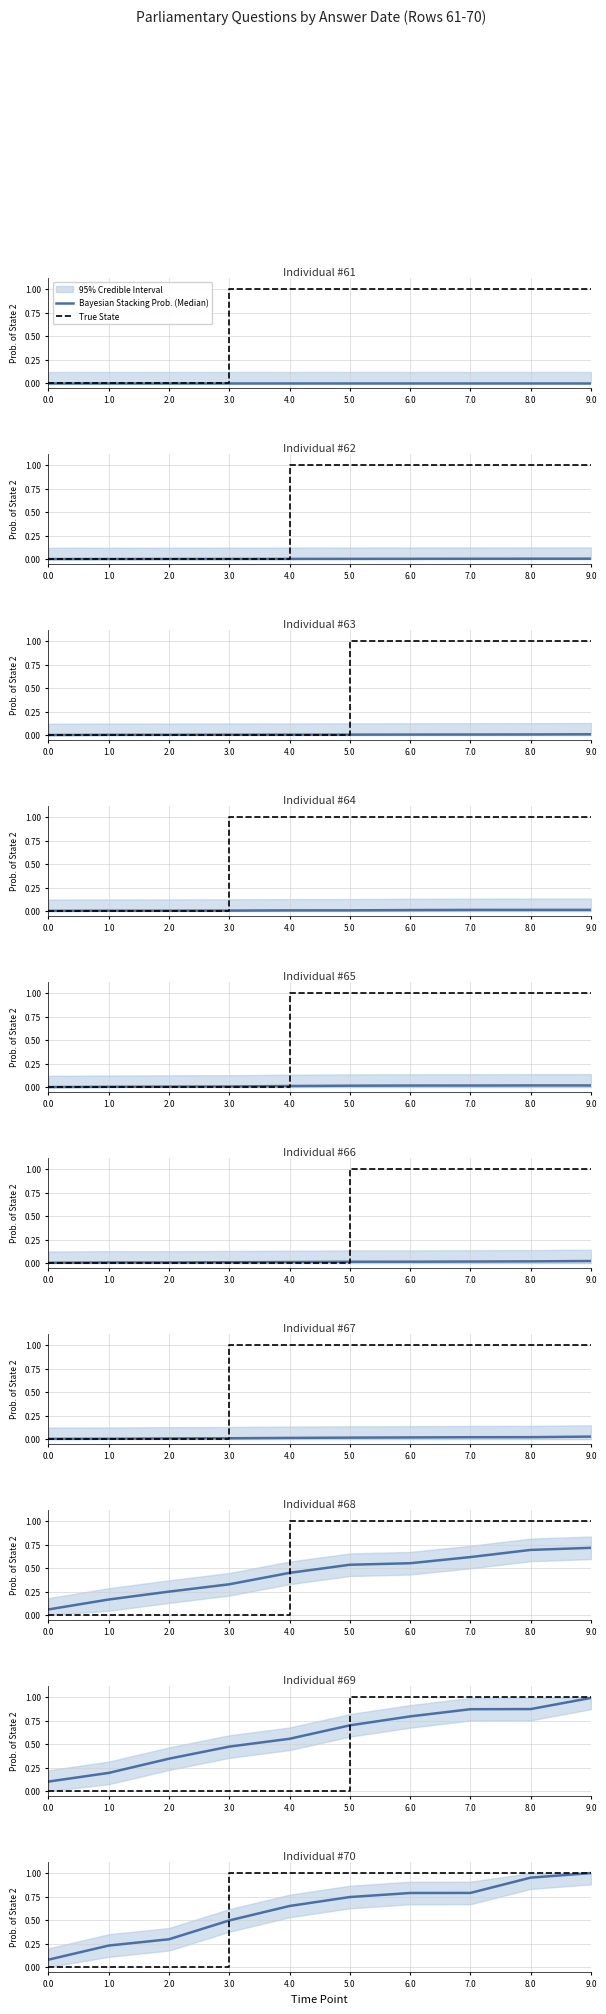

How many lines are shown in the chart?

2